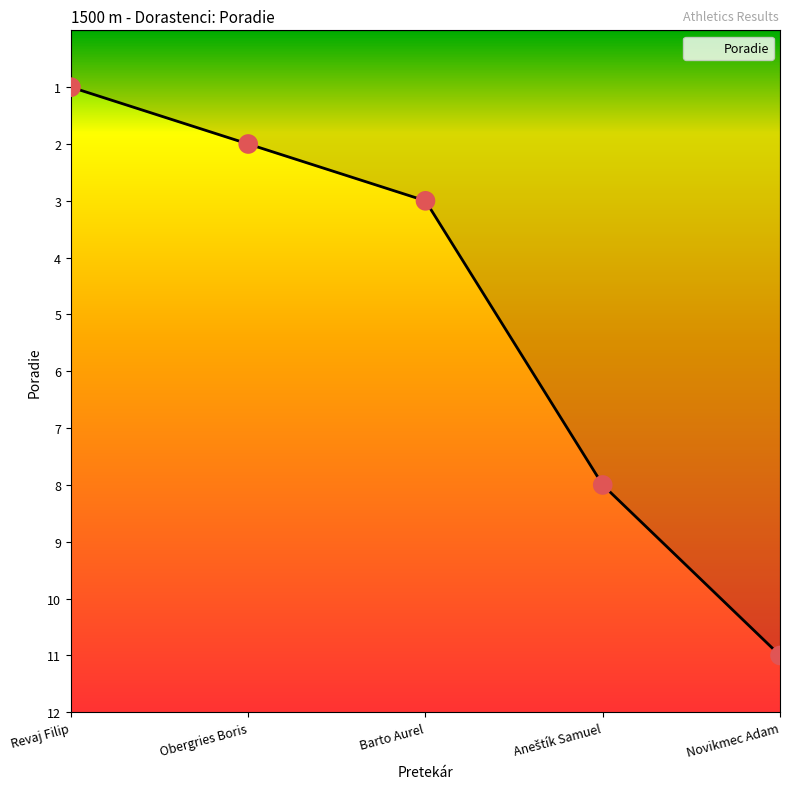

What is the change in value from Obergries Boris to Barto Aurel?

+1